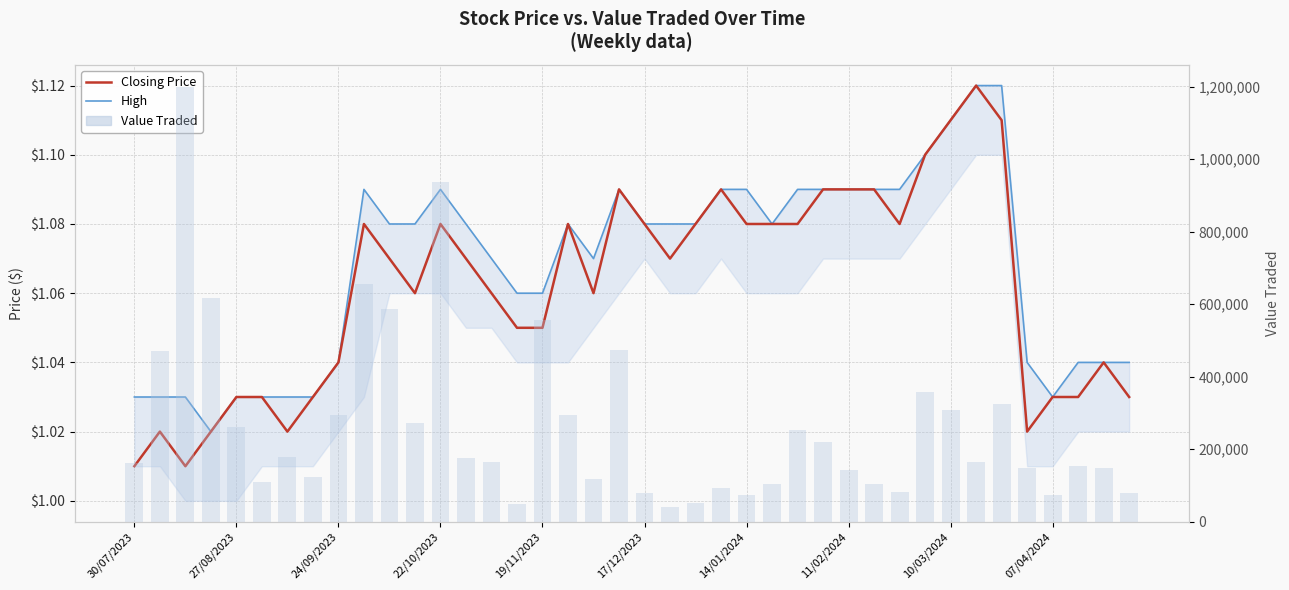

Which series has the largest range (max minus min)?

Value Traded